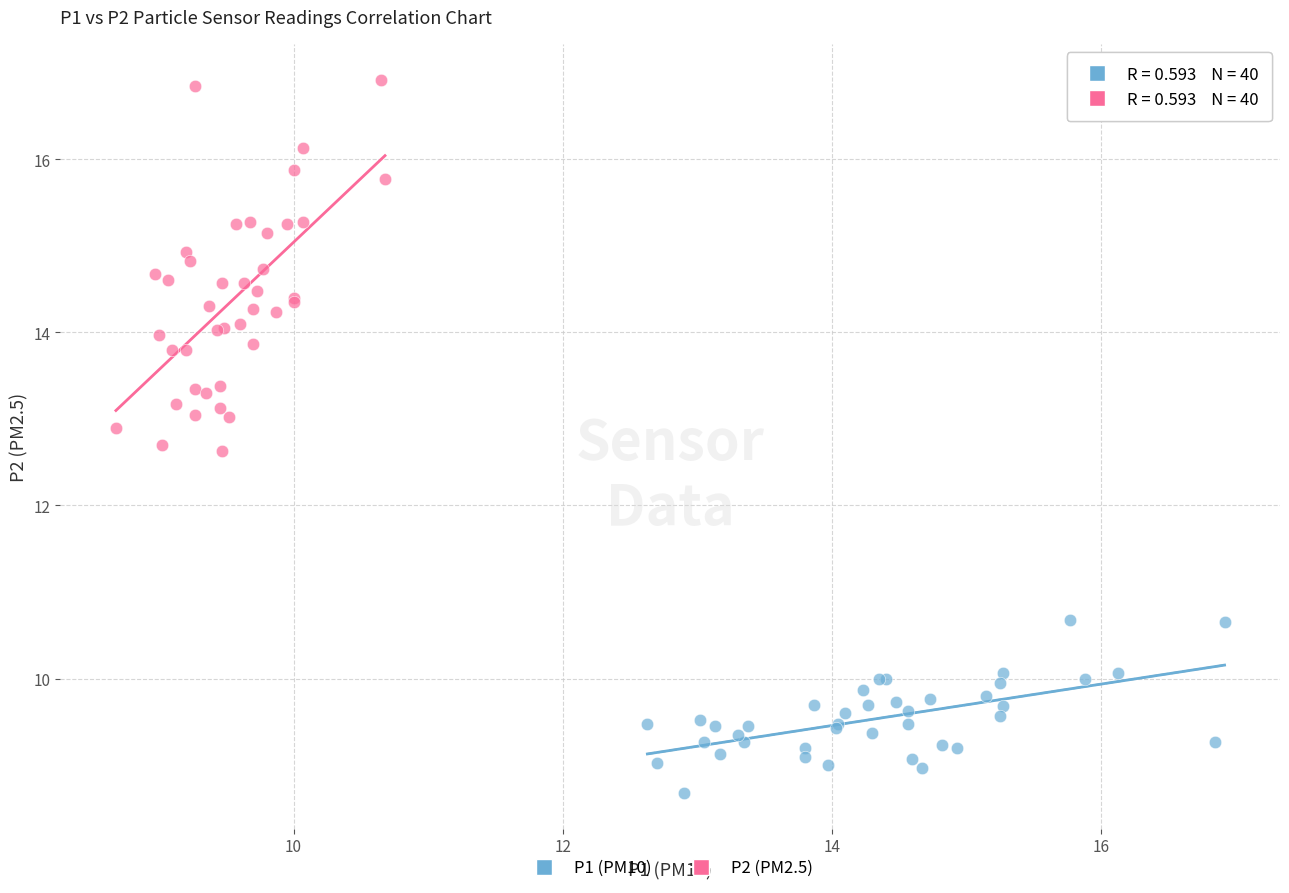

Which series contains the lowest Y value?

P1 (PM10)